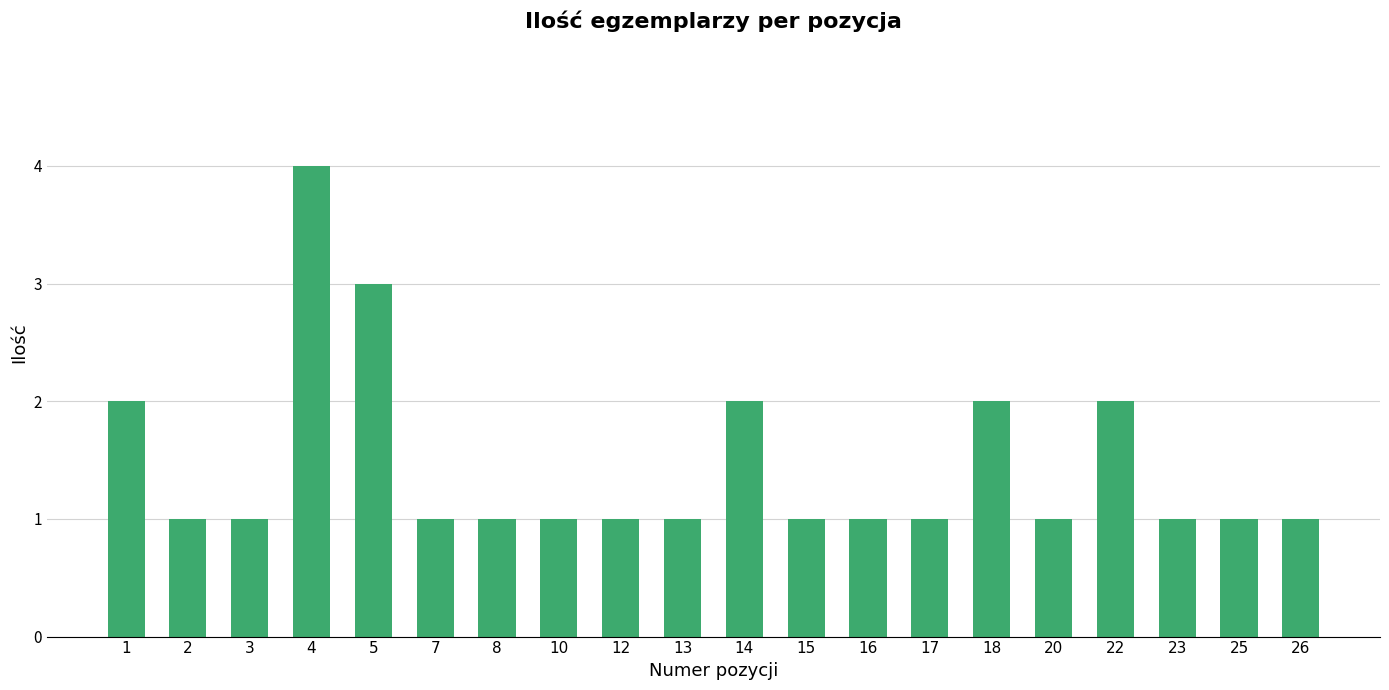

Reading left to right, what are all the values shown in this chart?

1=2	2=1	3=1	4=4	5=3	7=1	8=1	10=1	12=1	13=1	14=2	15=1	16=1	17=1	18=2	20=1	22=2	23=1	25=1	26=1